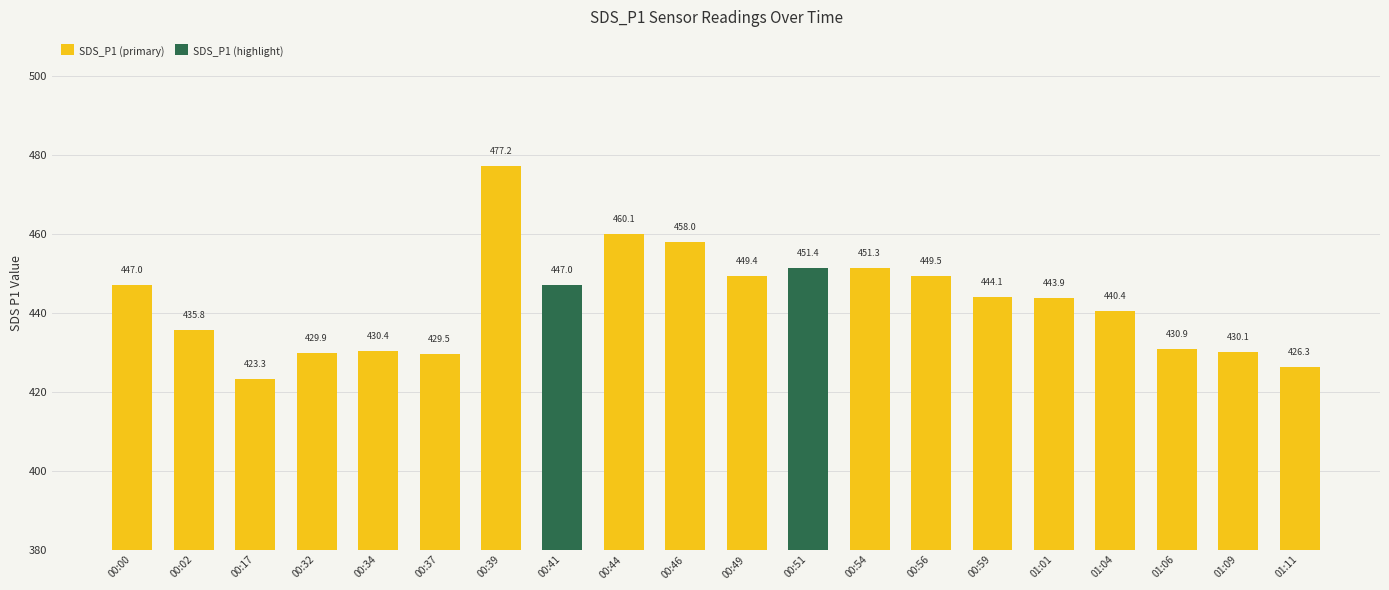

Count the number of data series in this chart.

2